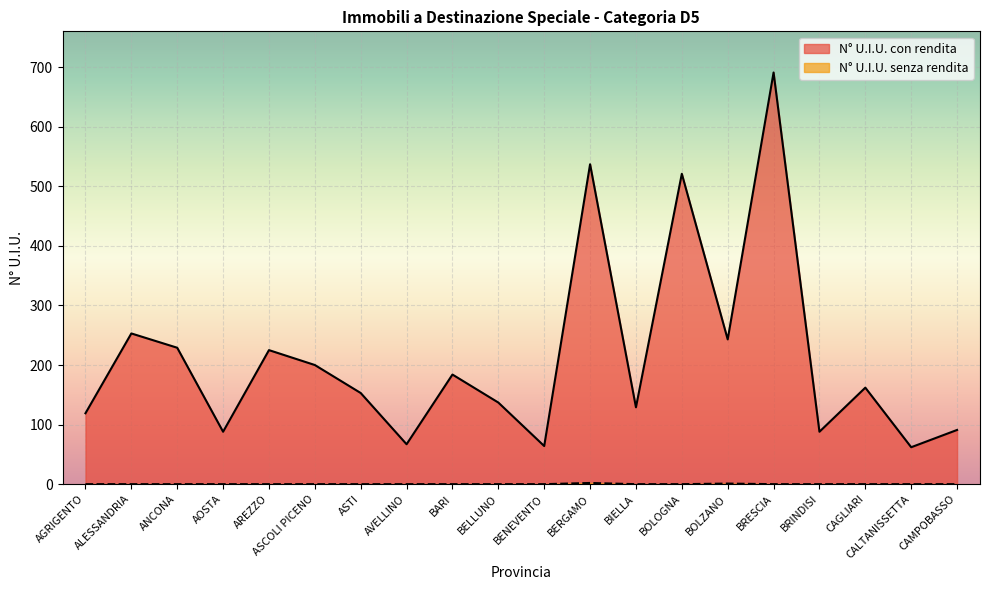

List the series in order of their overall mean, highest first.

N° U.I.U. con rendita, N° U.I.U. senza rendita